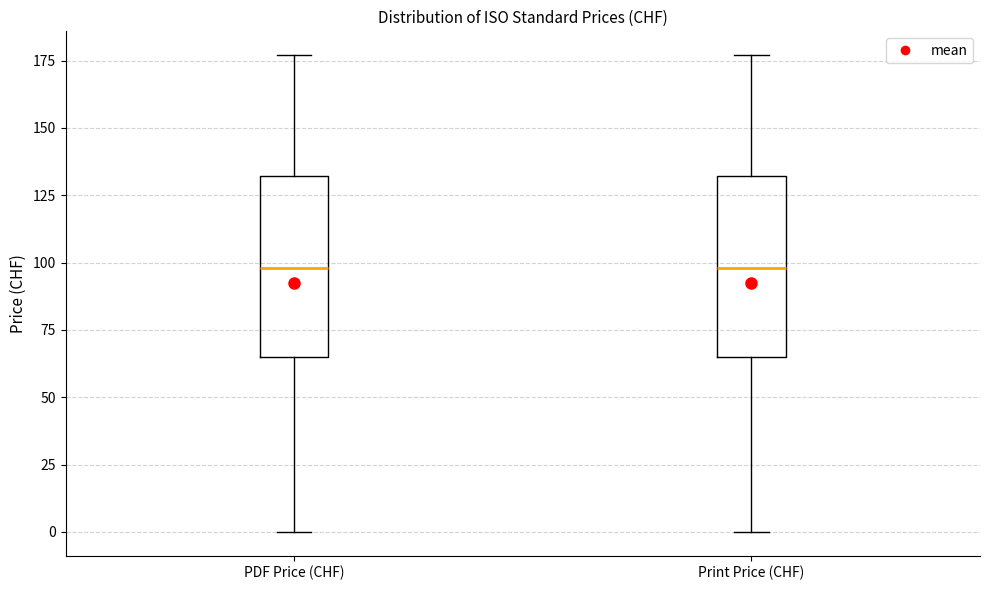

Reading left to right, transcribe this box plot: for each box, give where its median line is, the range the box spans, and where its two whiskers end, as read against the y-axis. The values are not printed on the chart, so give them approximately, as read against the axis.

PDF Price (CHF): median 100, box 65 to 130, whiskers 0 to 175
Print Price (CHF): median 100, box 65 to 130, whiskers 0 to 175